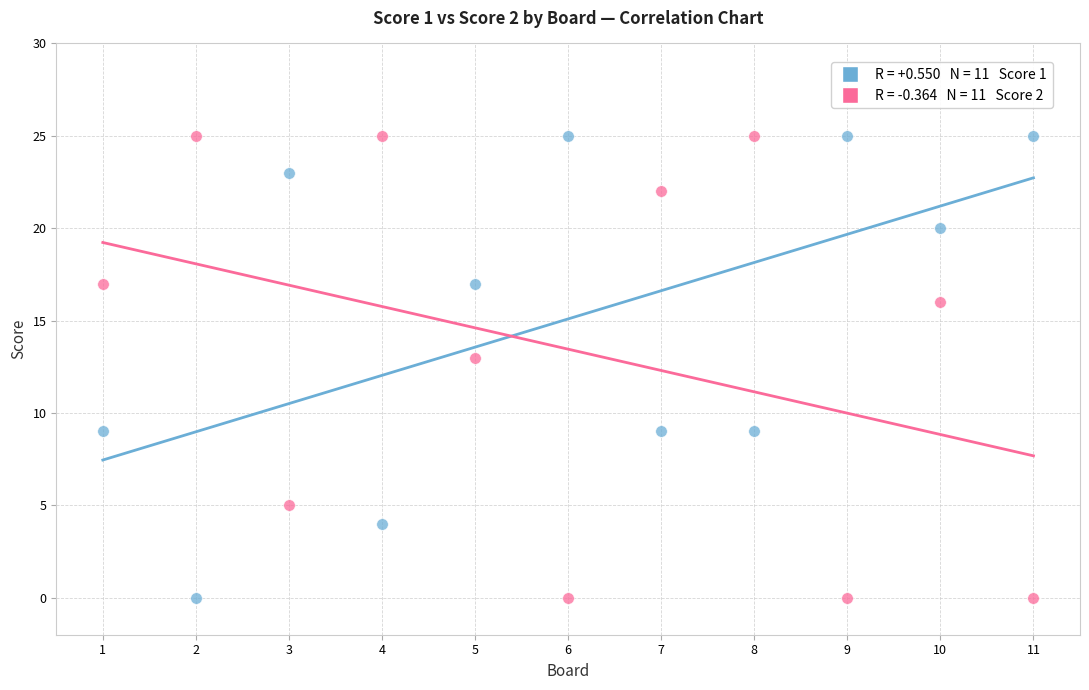

Across all series, what Y value is closest to 12?

13